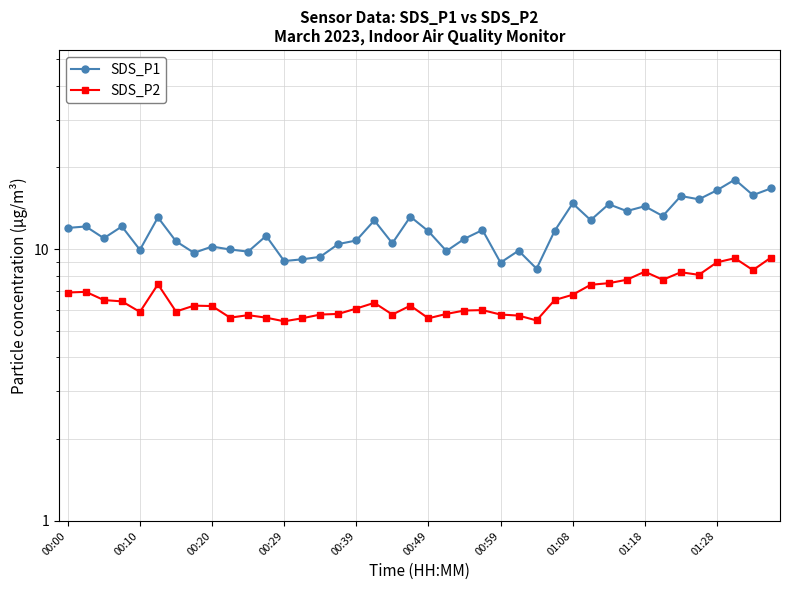

At 00:49, list the series in order from largest to smallest.

SDS_P1, SDS_P2